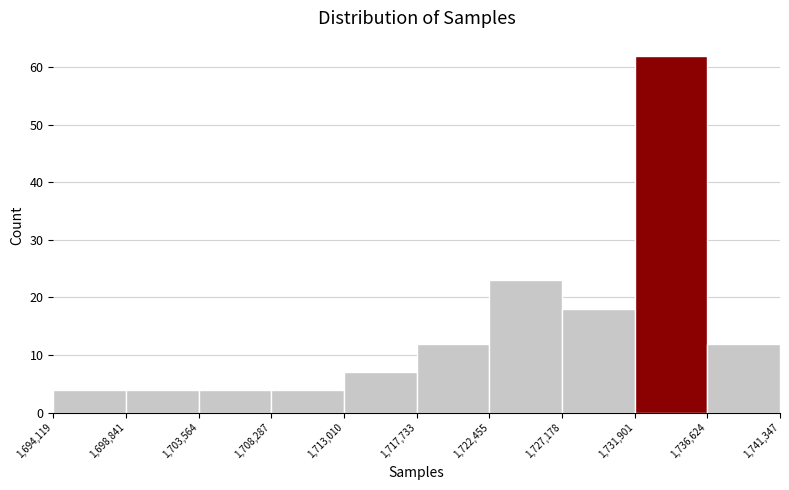

Which range on the x-axis has the tallest bar?

1,731,901 to 1,736,624